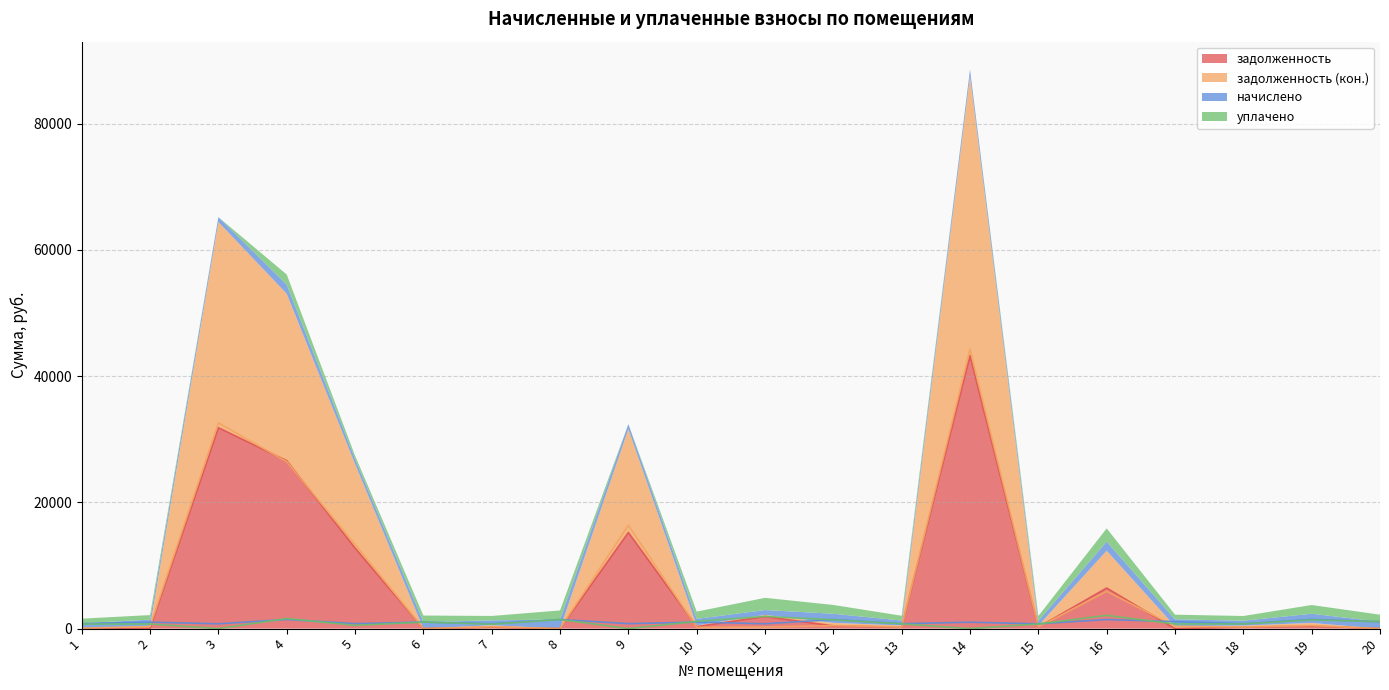

True or false: задолженность and задолженность (кон.) cross at least once.

True